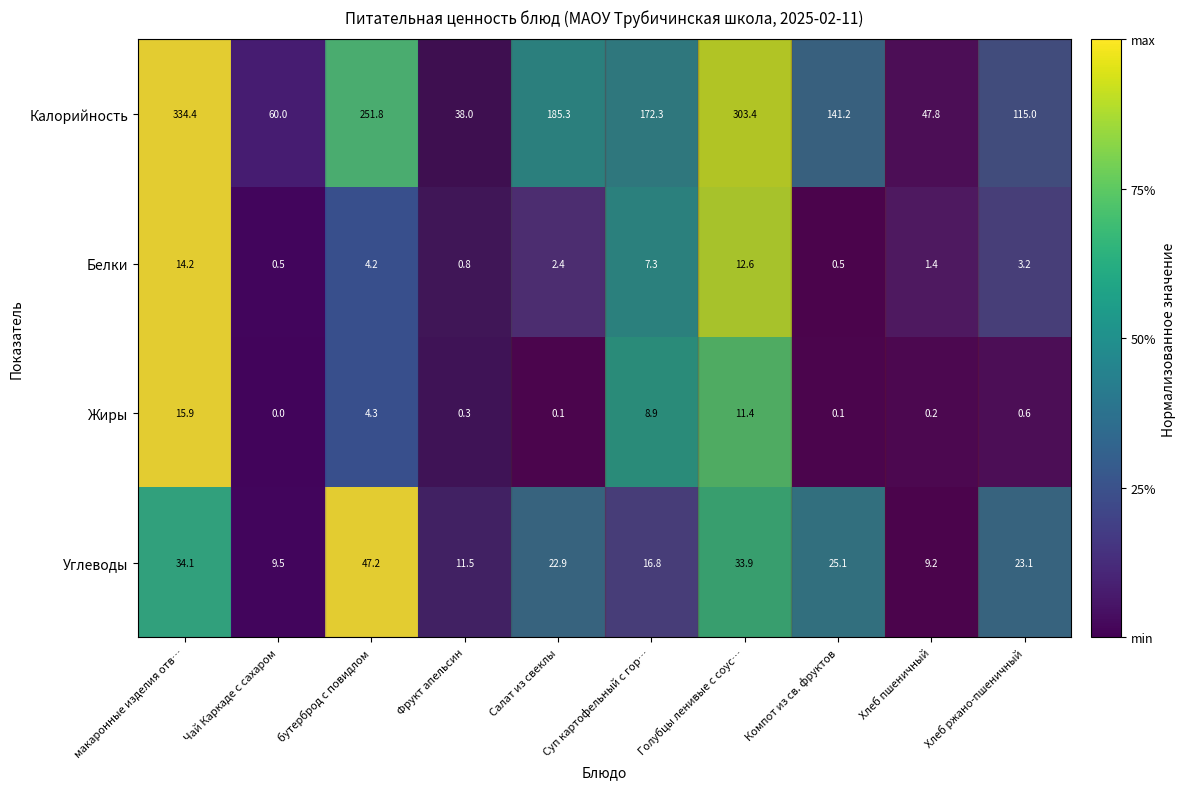

At which label does Белки first exceed 3?

макаронные изделия отв…